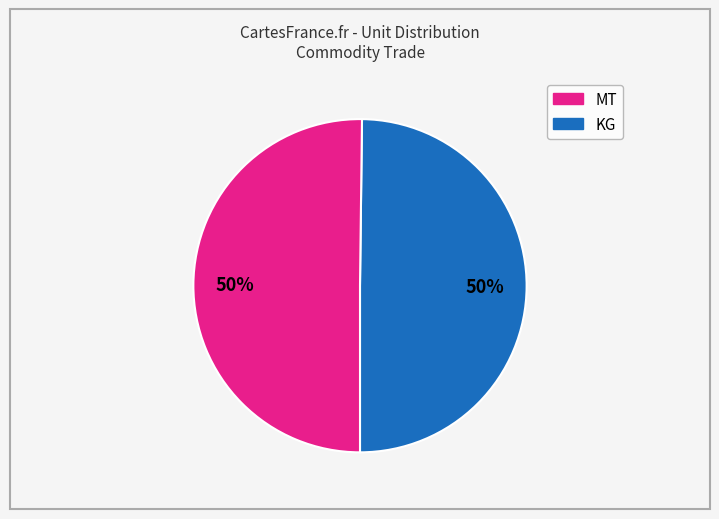

To the nearest percent, what is the combined percentage of KG and MT?

100%